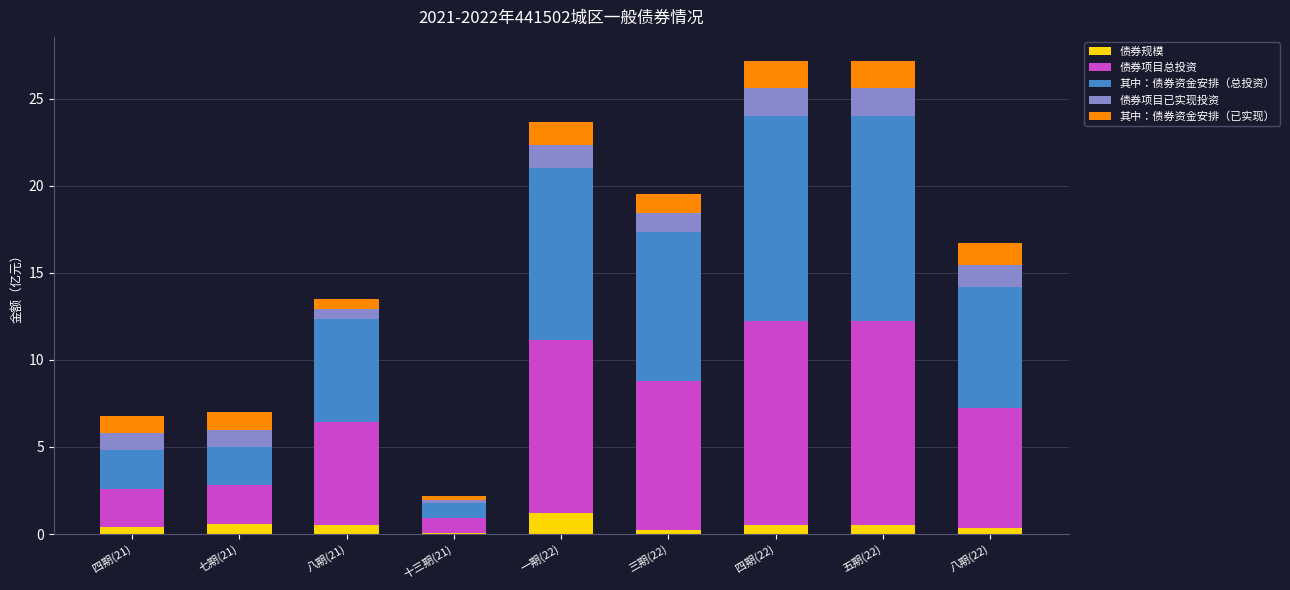

True or false: 债券规模 has a value of 0.3 at 八期(22).

True